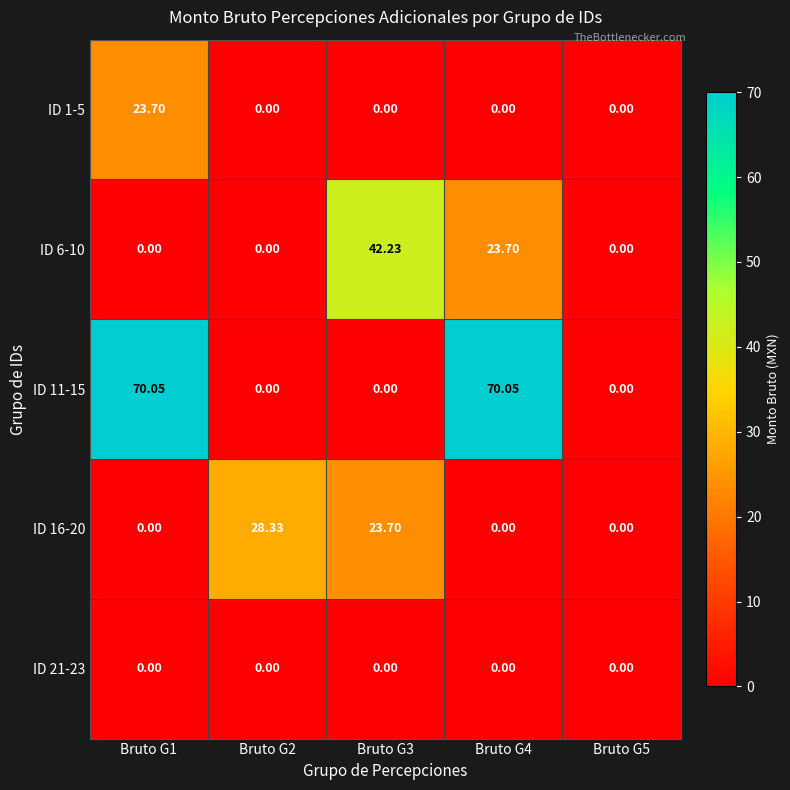

Which series changed the most between Bruto G1 and Bruto G5?

ID 11-15